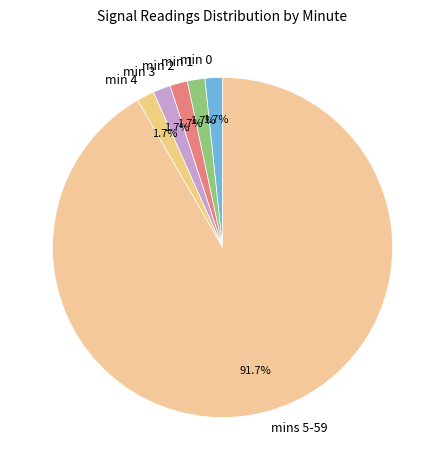

Between mins 5-59 and min 2, which is larger?

mins 5-59